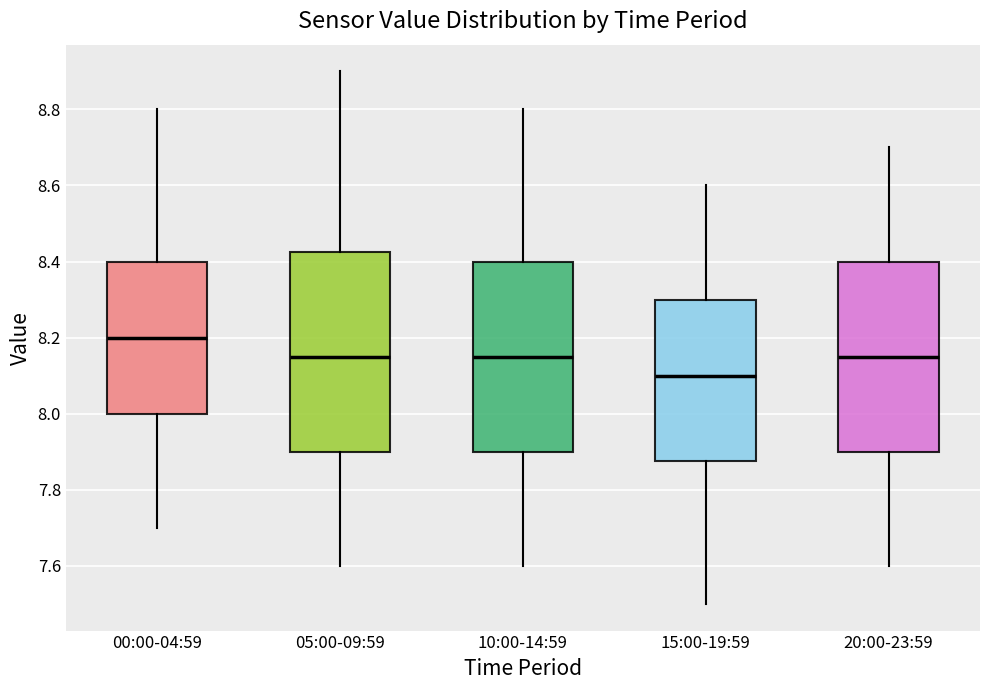

Which box's median line is the lowest?

15:00-19:59